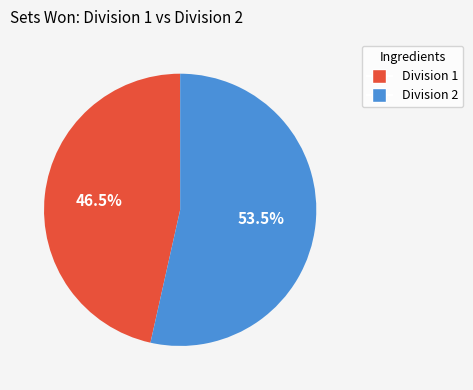

Approximately how many times larger is the value at Division 2 compared to Division 1?

1.2